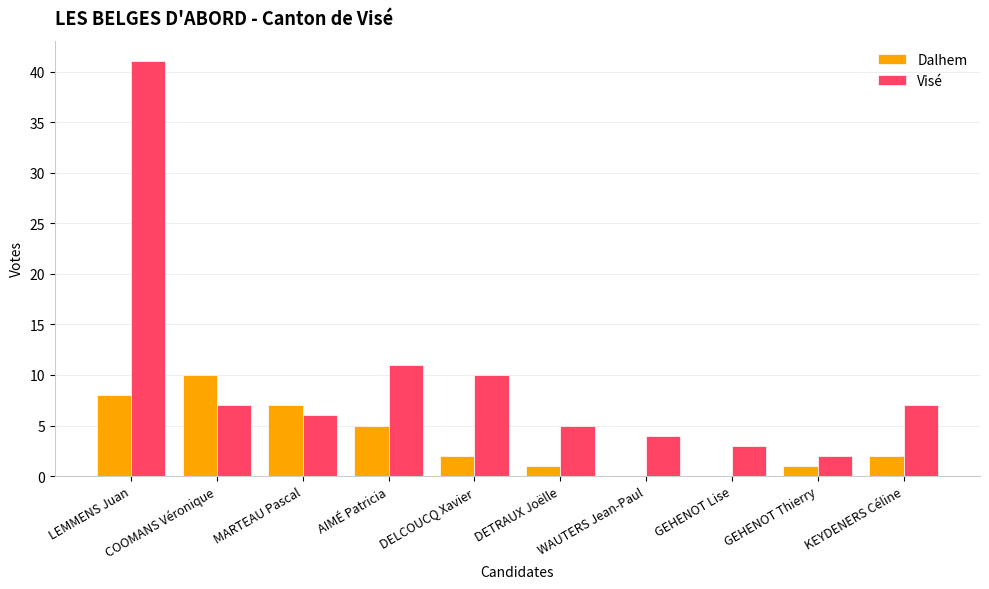

True or false: Visé has a value of 2 at GEHENOT Thierry.

True